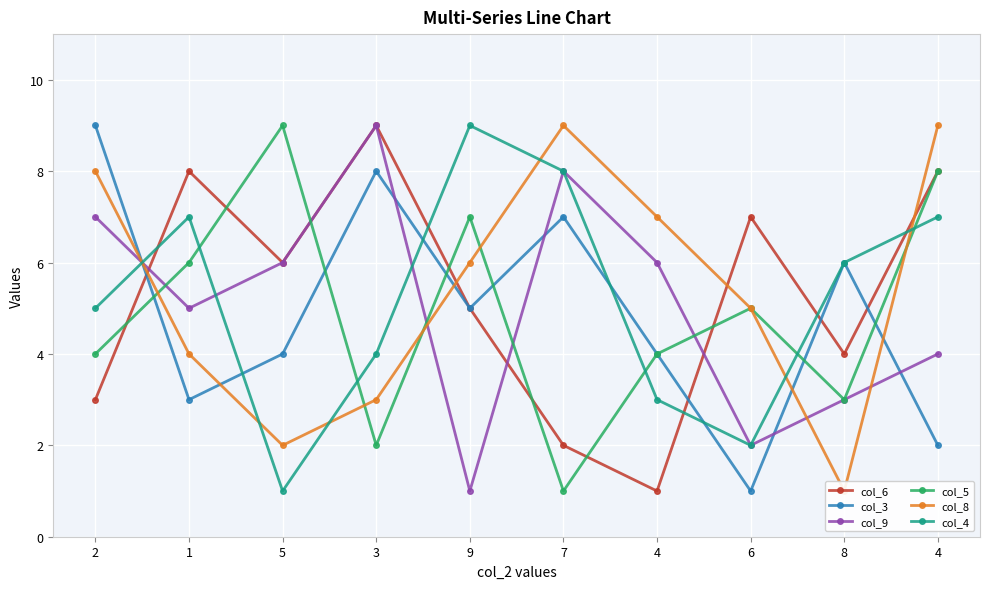

Reading left to right, extract all data points from this chart.

col_6: 3	8	6	9	5	2	1	7	4	8
col_3: 9	3	4	8	5	7	4	1	6	2
col_9: 7	5	6	9	1	8	6	2	3	4
col_5: 4	6	9	2	7	1	4	5	3	8
col_8: 8	4	2	3	6	9	7	5	1	9
col_4: 5	7	1	4	9	8	3	2	6	7